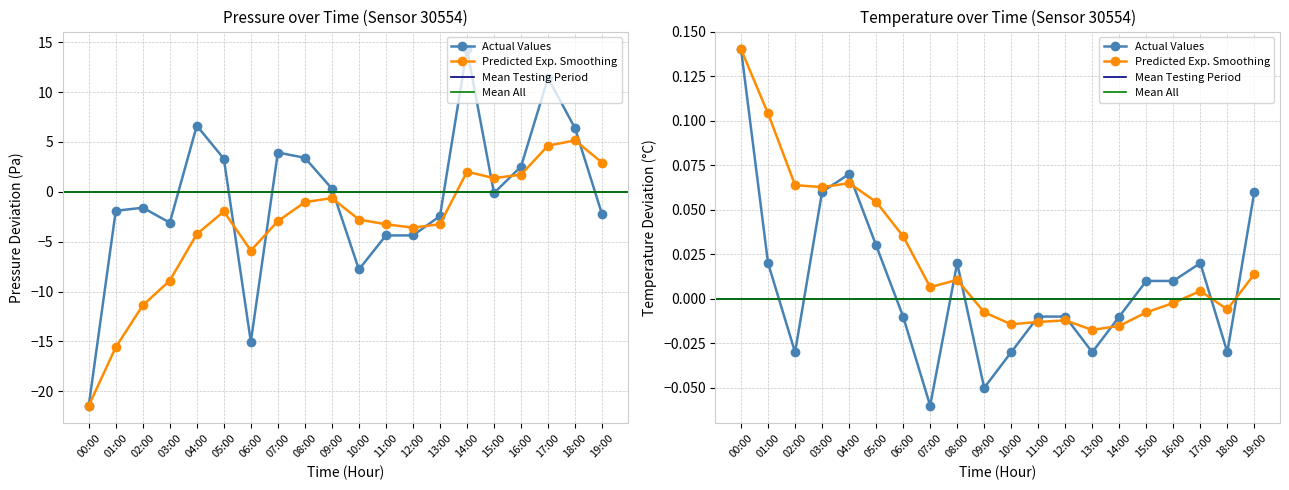

True or false: pressure and temperature intersect in this chart.

True